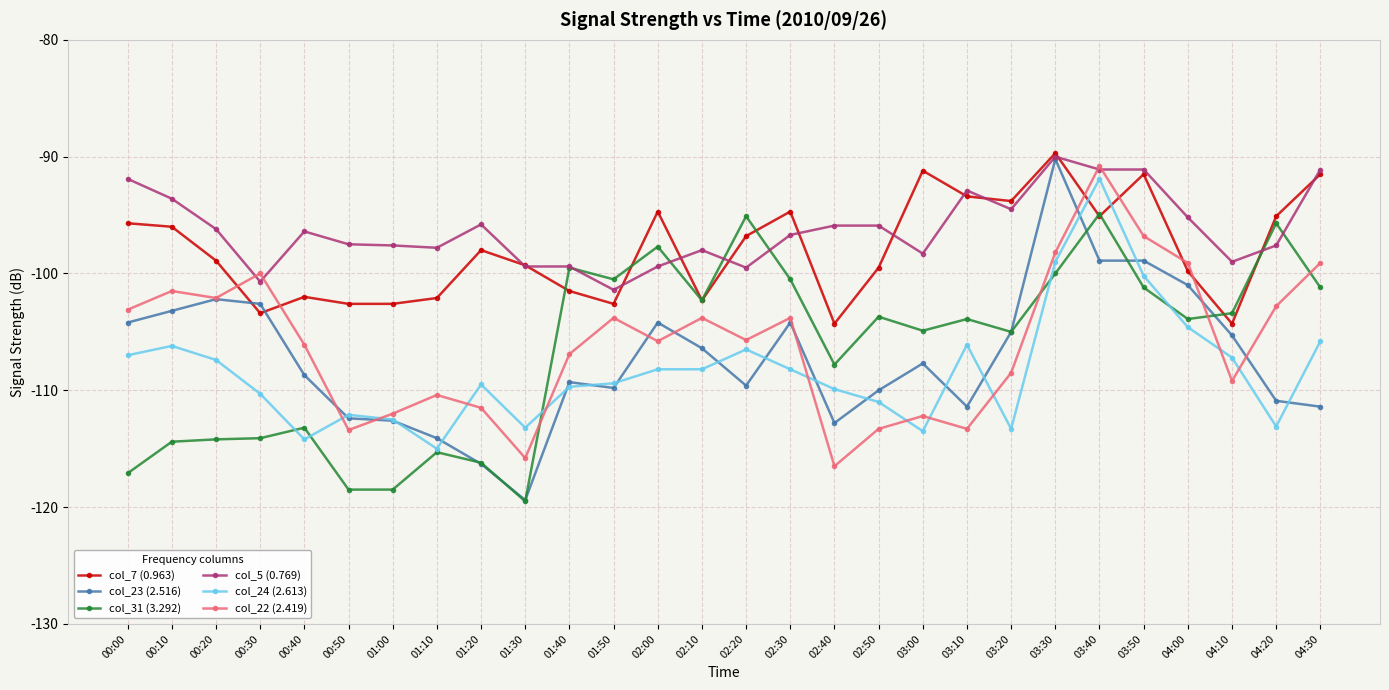

What is the label of the 15th point from the right?

02:10